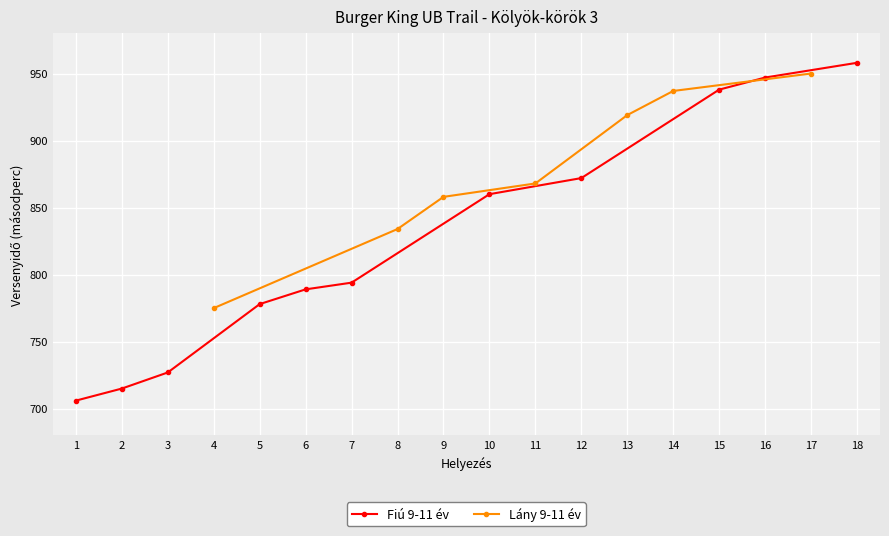

How many values in the Lány 9-11 év series are below 868?

3